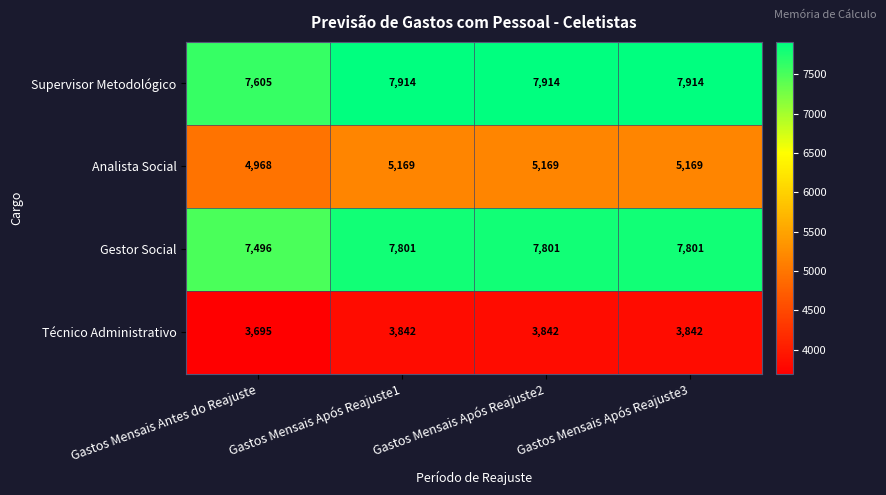

At how many categories does at least one series exceed 4334?

4